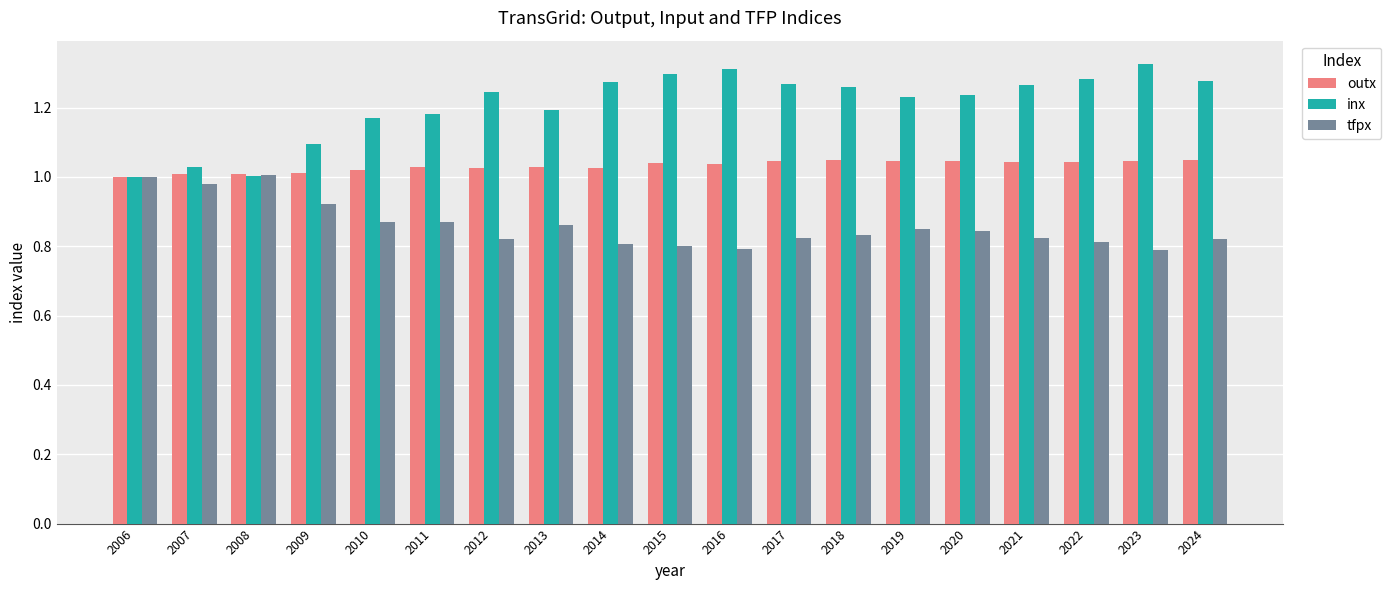

What is the difference between the highest and lowest values at 2007?

0.1